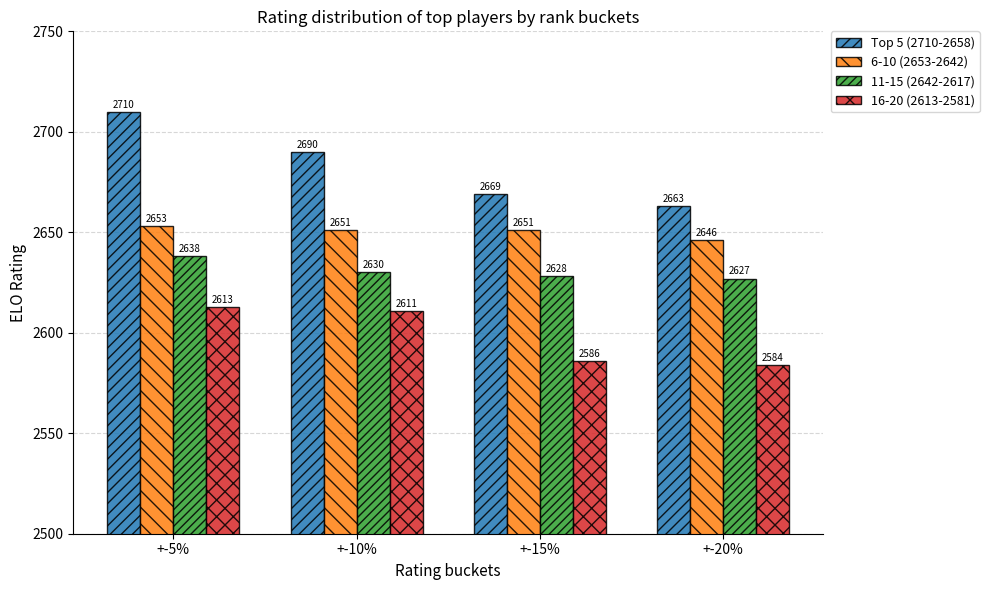

Where does the 6-10 (2653-2642) series first go above 2651?

+-5%